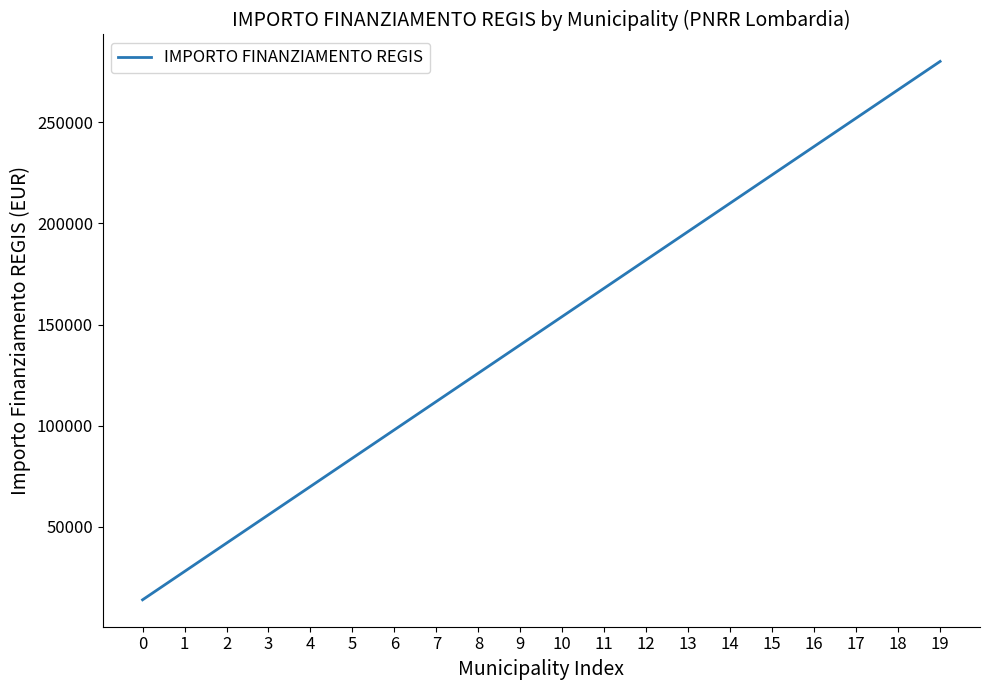

Reading left to right, transcribe all the data shown in this chart.

14000	28000	42000	56000	70000	84000	98000	112000	126000	140000	154000	168000	182000	196000	210000	224000	238000	252000	266000	280000